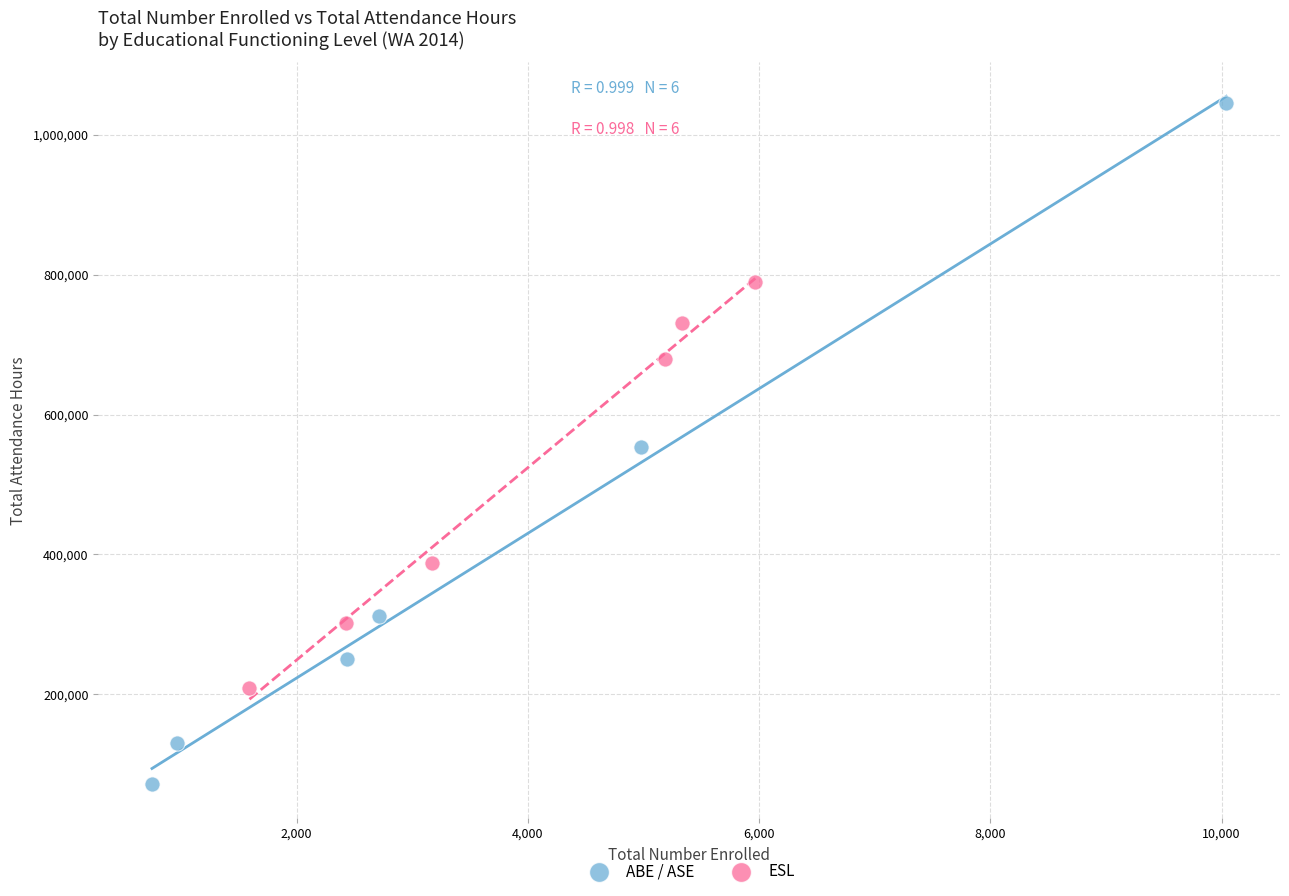

What are all the series names shown in the legend?

ABE / ASE, ESL